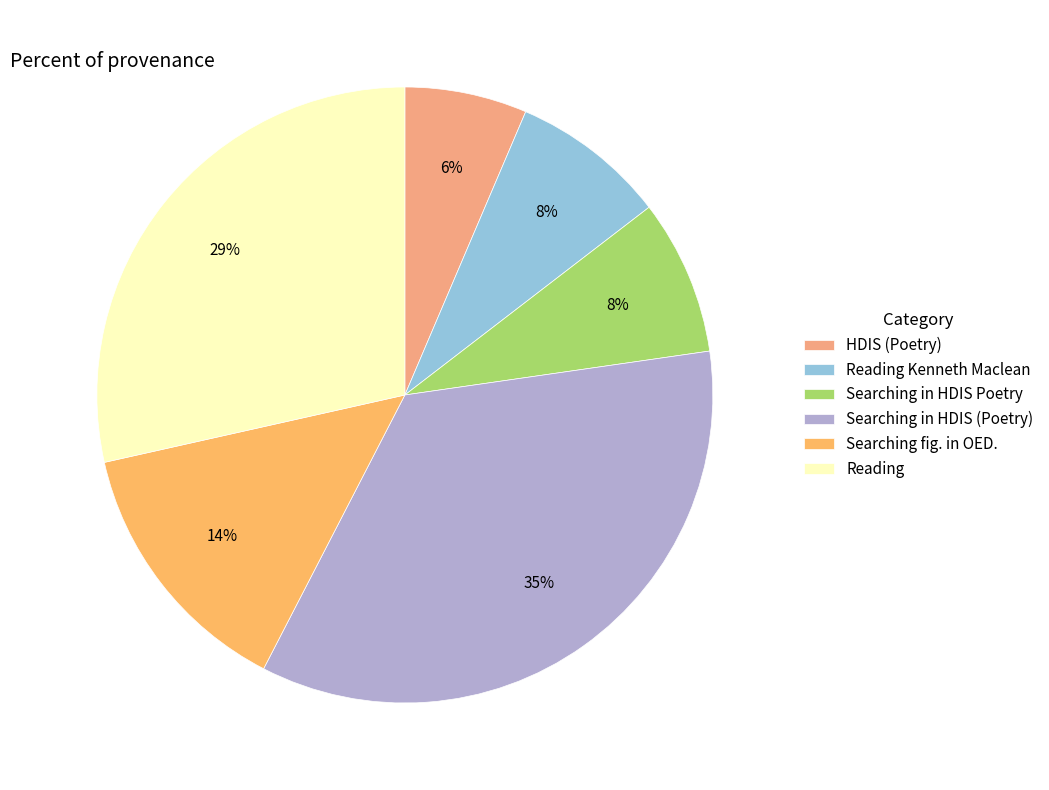

How many slices are in this pie chart?

6